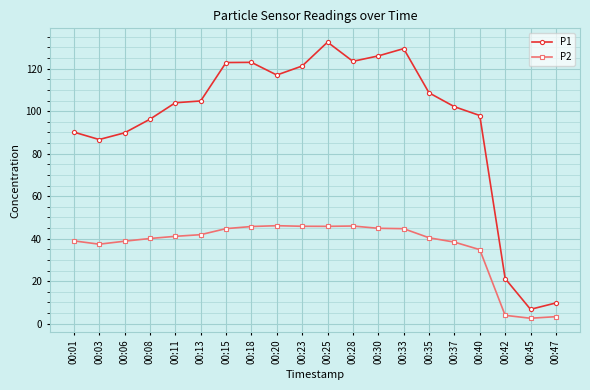

At 00:08, list the series in order from smallest to largest.

P2, P1